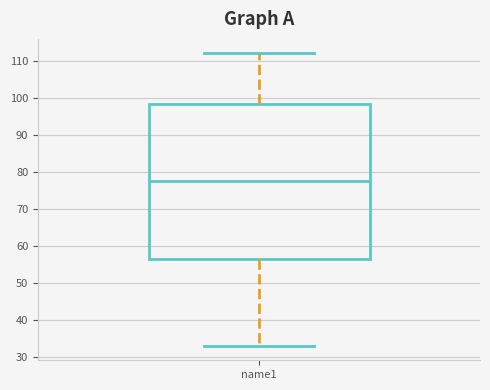

Read this box plot against the y-axis: the position of the median line, the range covered by the box, and the ends of both whiskers. The values are not printed on the chart, so give them approximately, as read against the axis.

median 78, box 57 to 98, whiskers 33 to 112